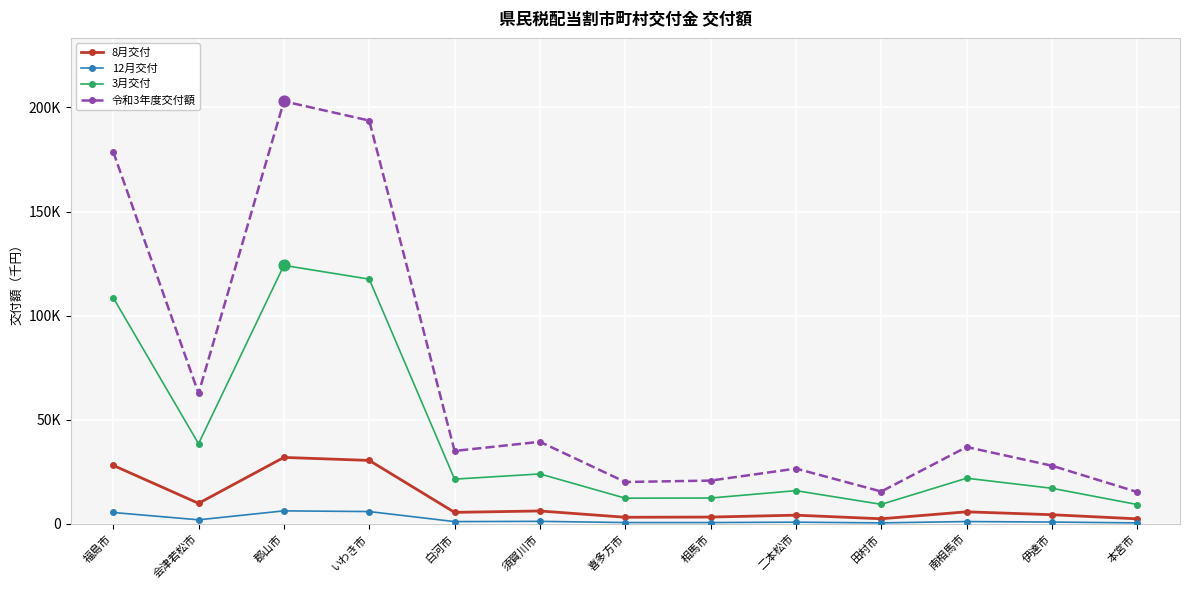

Is the value of 8月交付 at 須賀川市 greater than the value of 12月交付 at 伊達市?

Yes